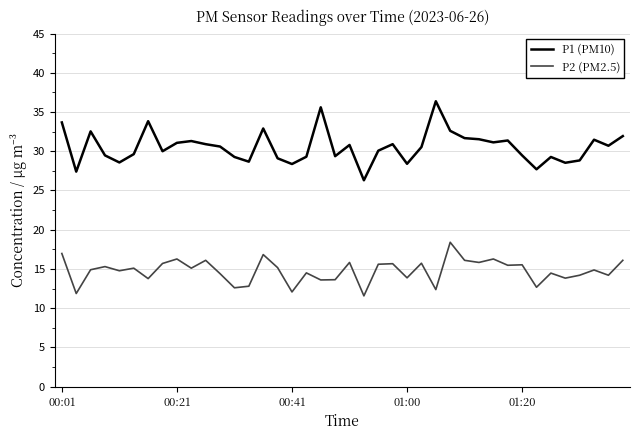

List the series in order of their overall mean, lowest first.

P2 (PM2.5), P1 (PM10)